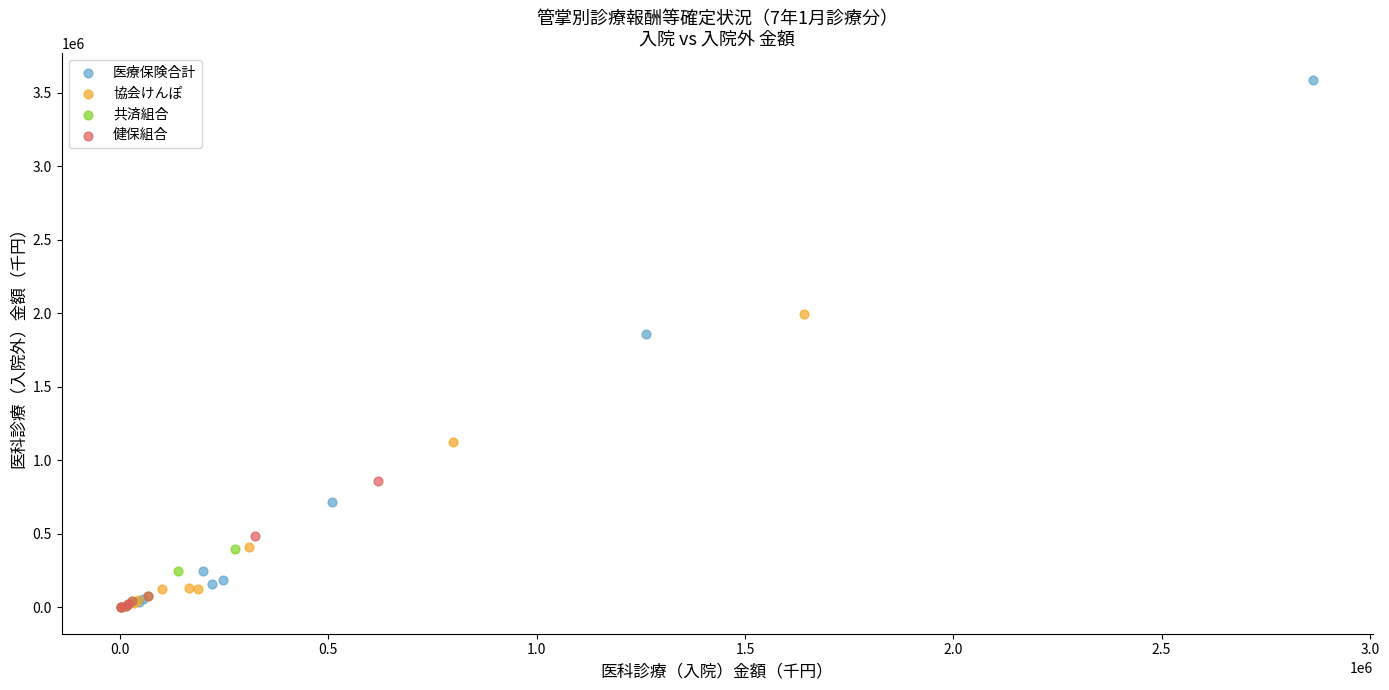

What are all the series names shown in the legend?

医療保険合計, 協会けんぽ, 共済組合, 健保組合